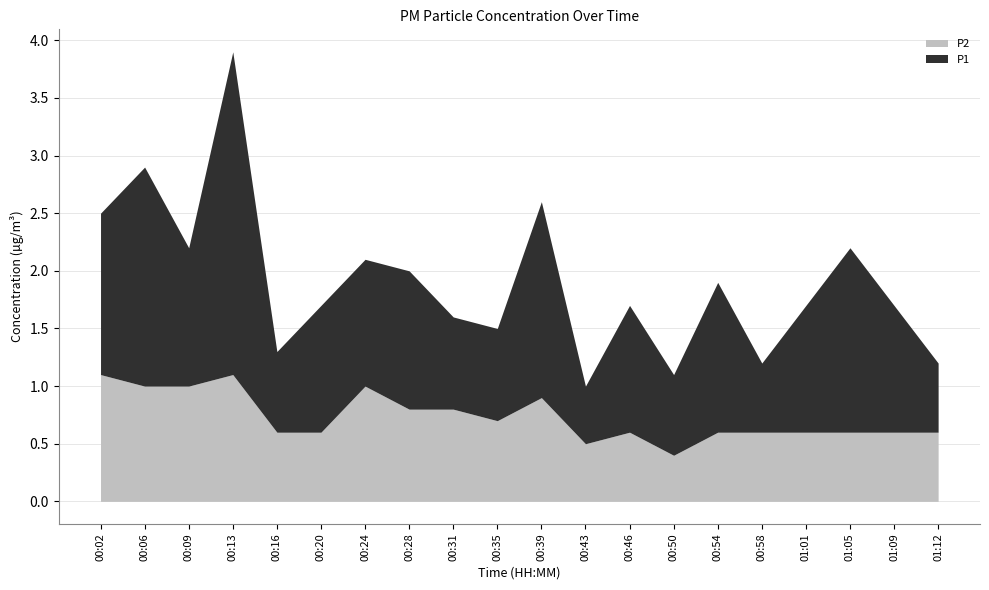

Rank the series at 00:31 from highest to lowest value.

P1, P2